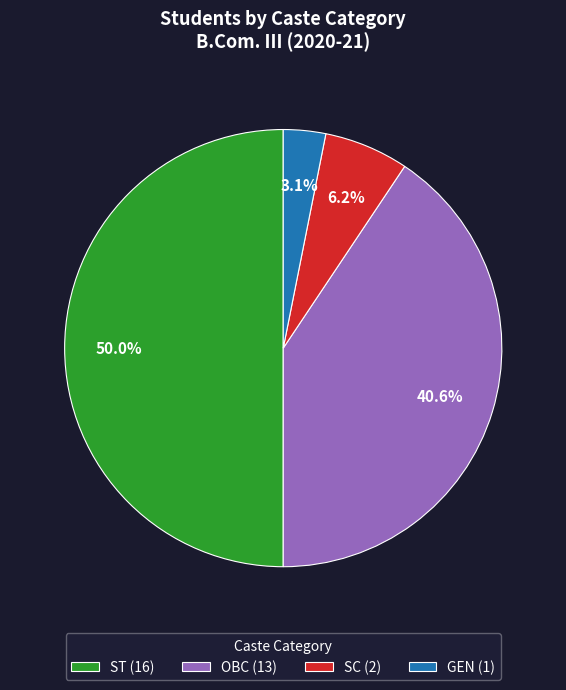

How many slices are in this pie chart?

4